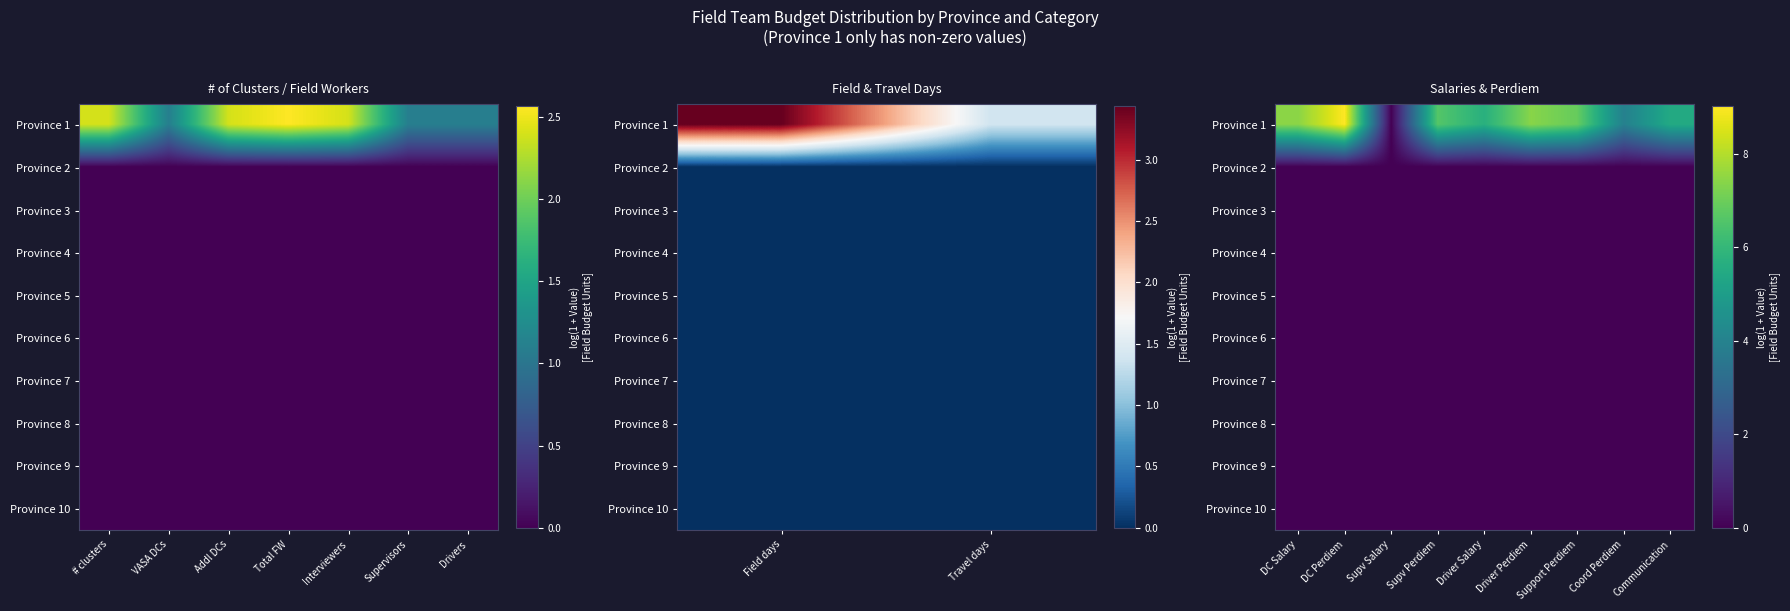

The value of Province 3 at Supv Salary is 0.0. True or false?

True